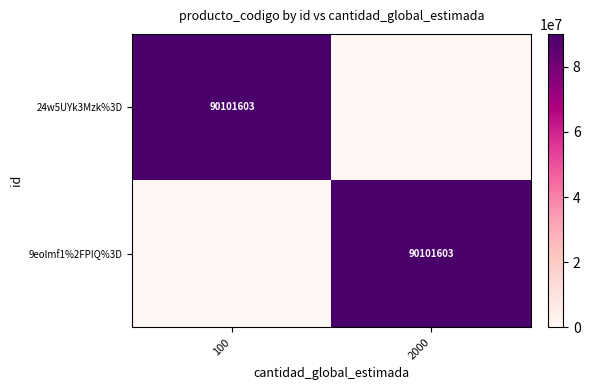

The value of 9eolmf1%2FPIQ%3D at 2000 is 90101603. True or false?

True